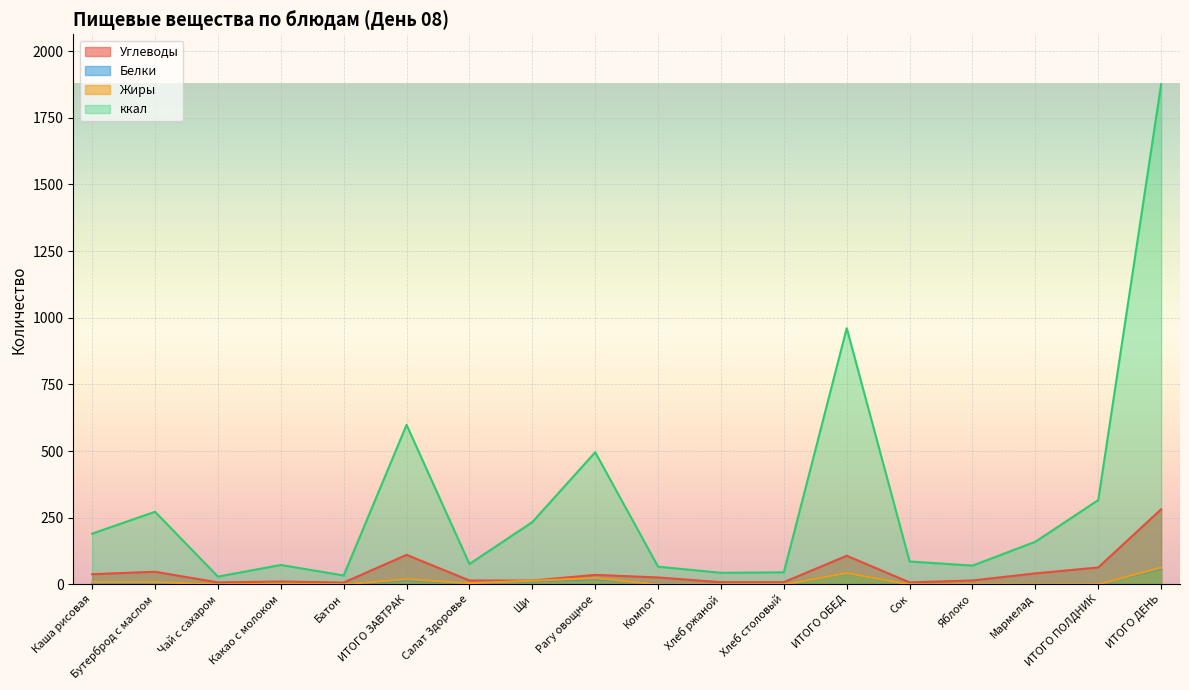

True or false: Жиры has a value of 8.1 at Каша рисовая.

True